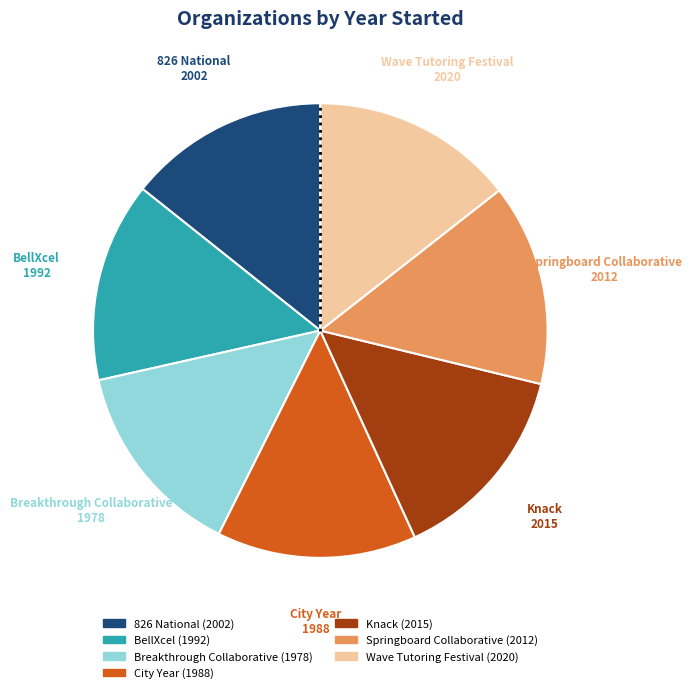

Do Springboard Collaborative and Knack together represent more than half of the pie?

No